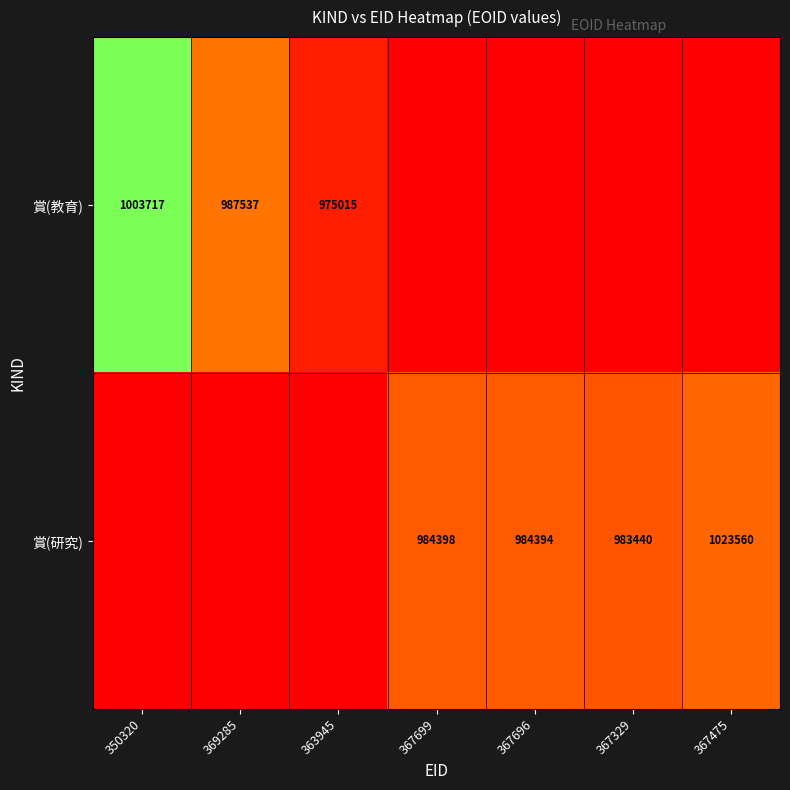

Is the value of 賞(教育) at 363945 greater than the value of 賞(研究) at 367475?

No